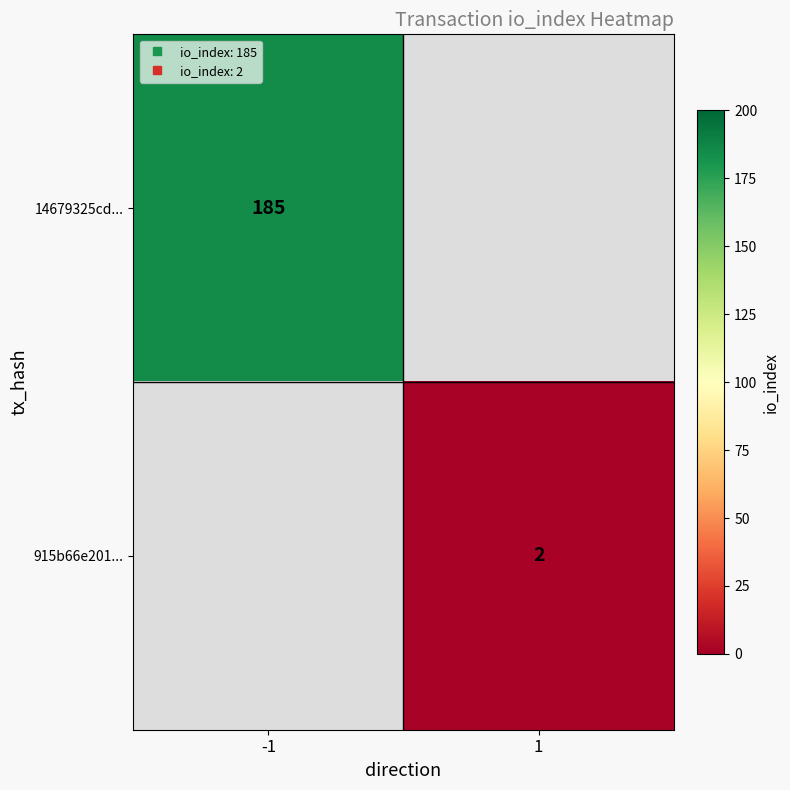

List the series in order of their peak value, highest first.

14679325cd..., 915b66e201...